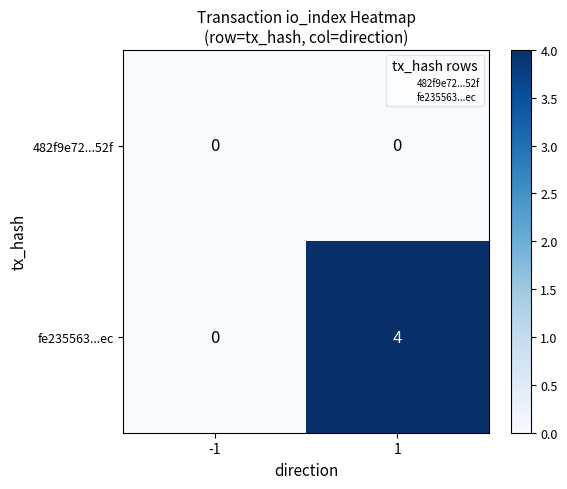

Reading left to right, list all the values displayed in this chart.

482f9e72...52f: 0	0
fe235563...ec: 0	4